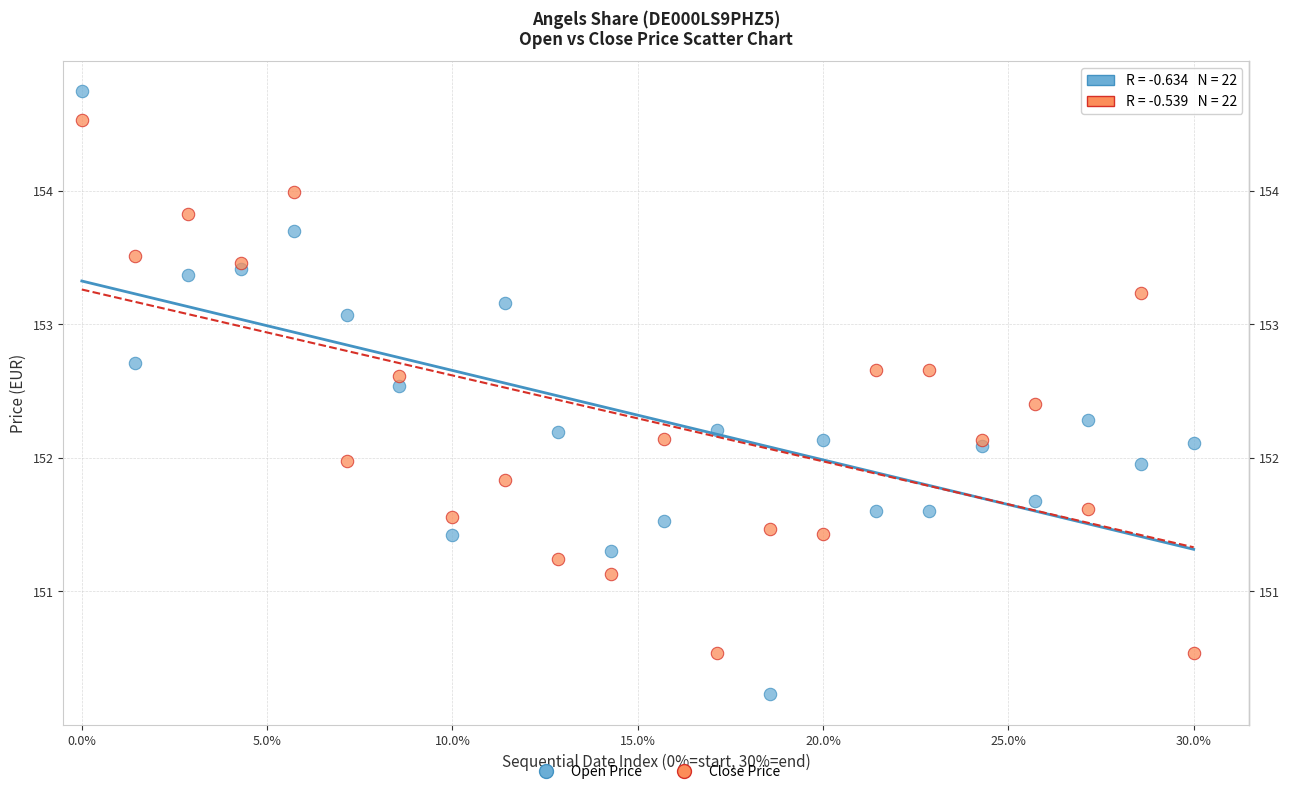

Which series reaches the minimum Y coordinate?

Open Price